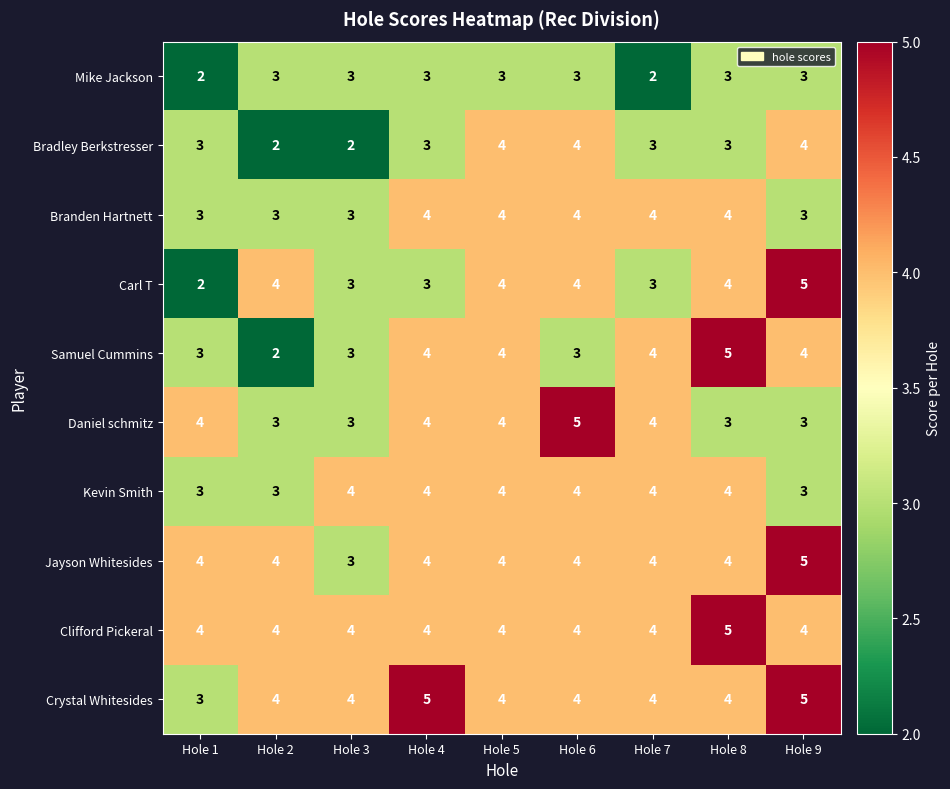

Between Hole 2 and Hole 4, which series saw the biggest shift?

Samuel Cummins